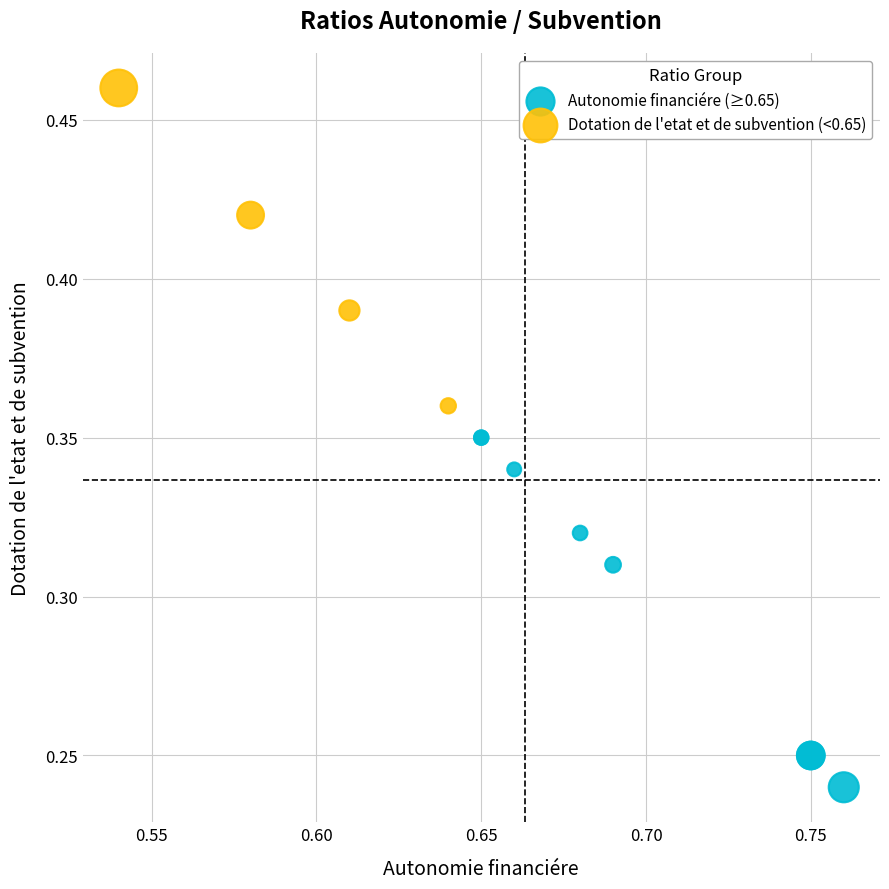

Which series has the largest Y range (max minus min)?

Autonomie financiére (≥0.65)